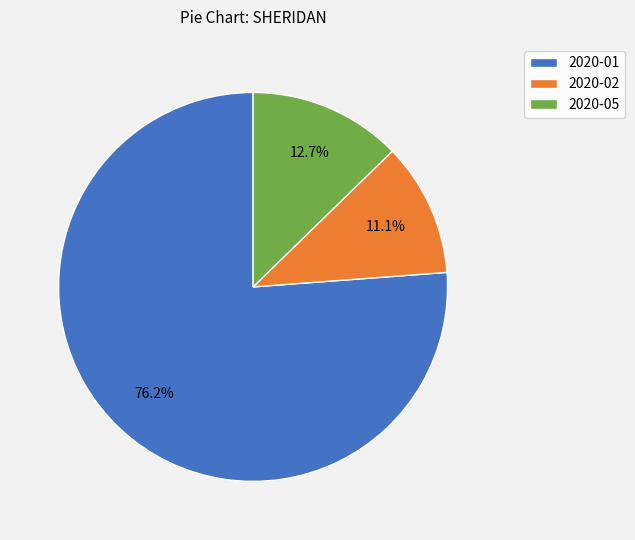

Is it true that 2020-05 is 13% of the pie?

True